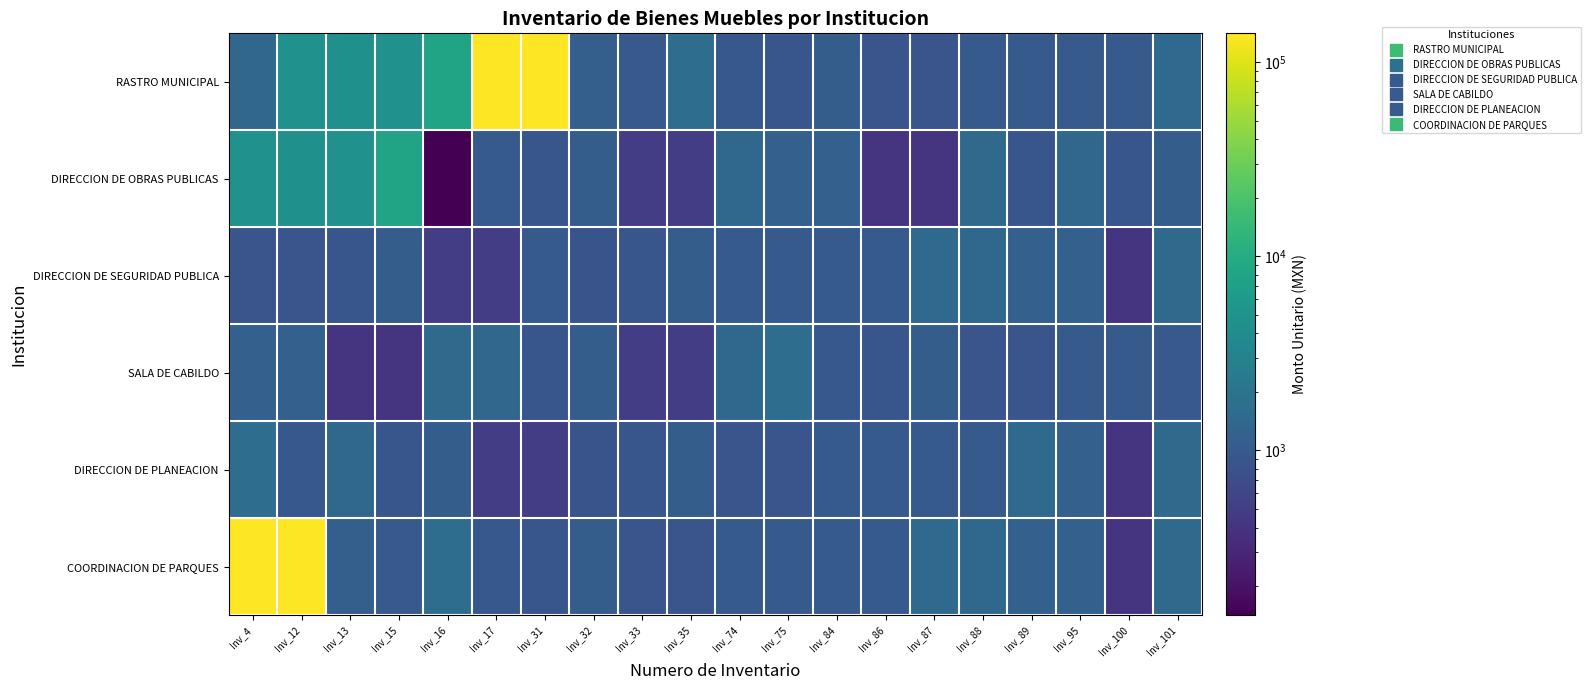

What is the spread (max minus min) of values at Inv_12?

139982.4